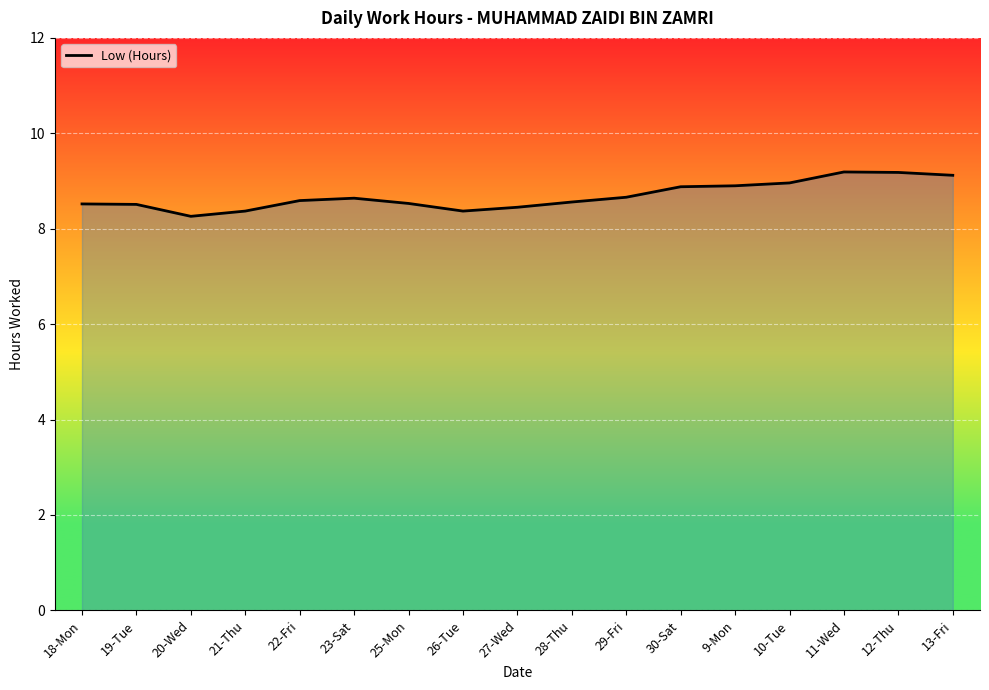

What is the minimum value shown in the chart?

8.3